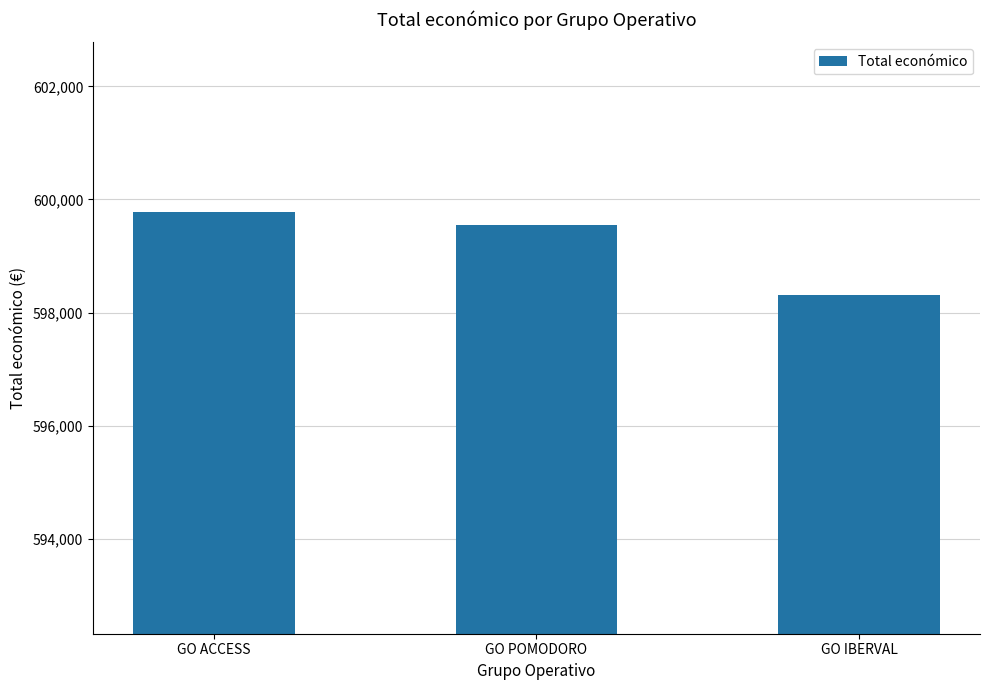

List the labels in order of value, largest first.

GO ACCESS, GO POMODORO, GO IBERVAL